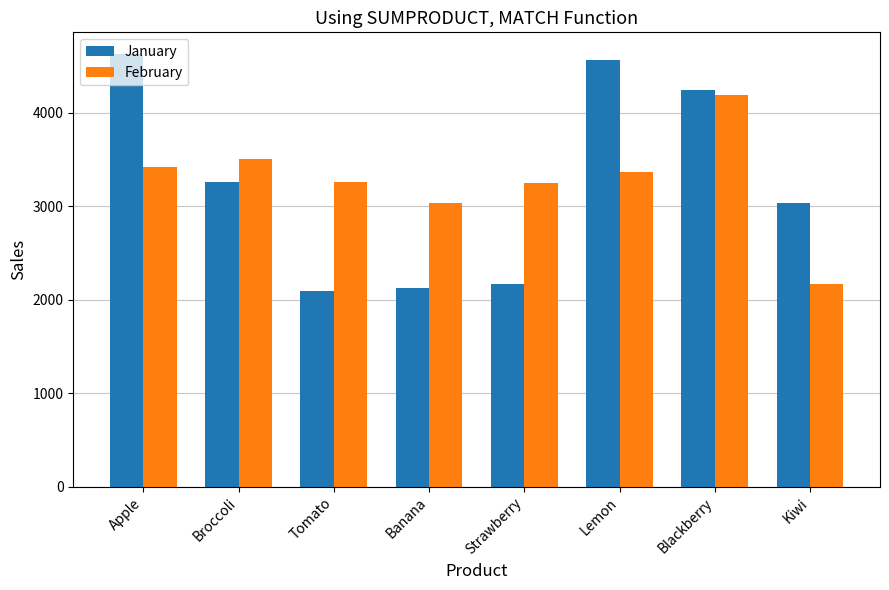

What is the difference between the highest and lowest values at Banana?

915